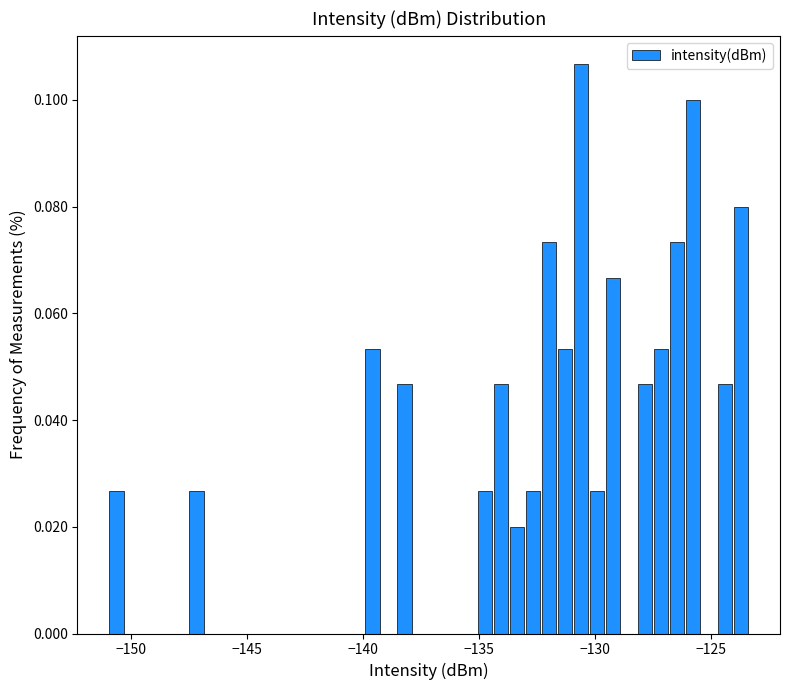

Around what value on the x-axis is the tallest bar? Give the approximate position of its centre, as read against the axis.

-130.5